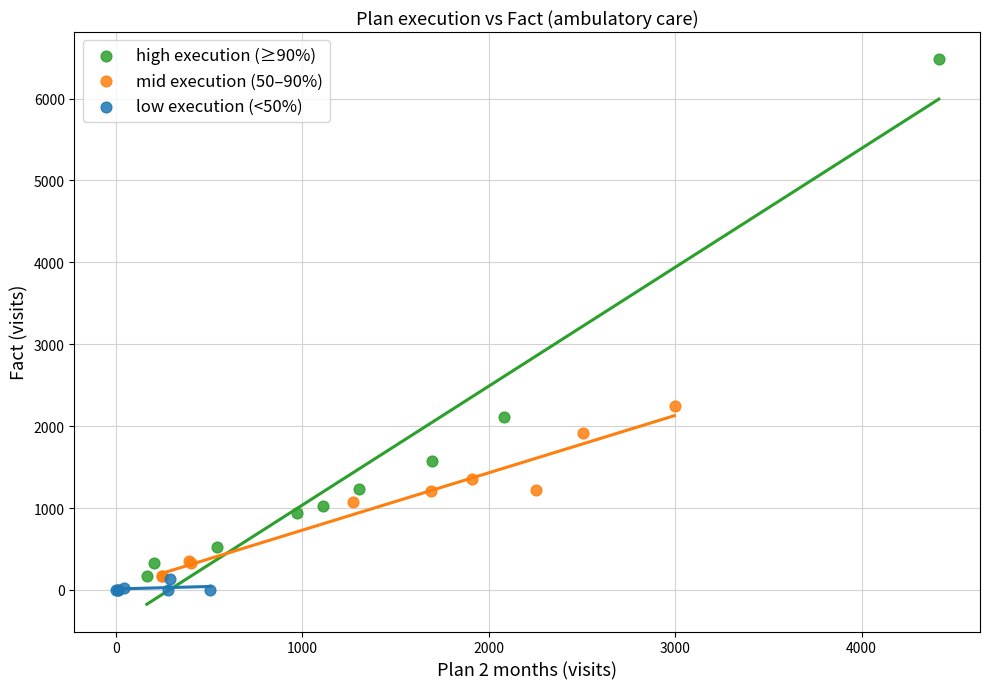

Which series has the widest spread of Y values?

high execution (≥90%)